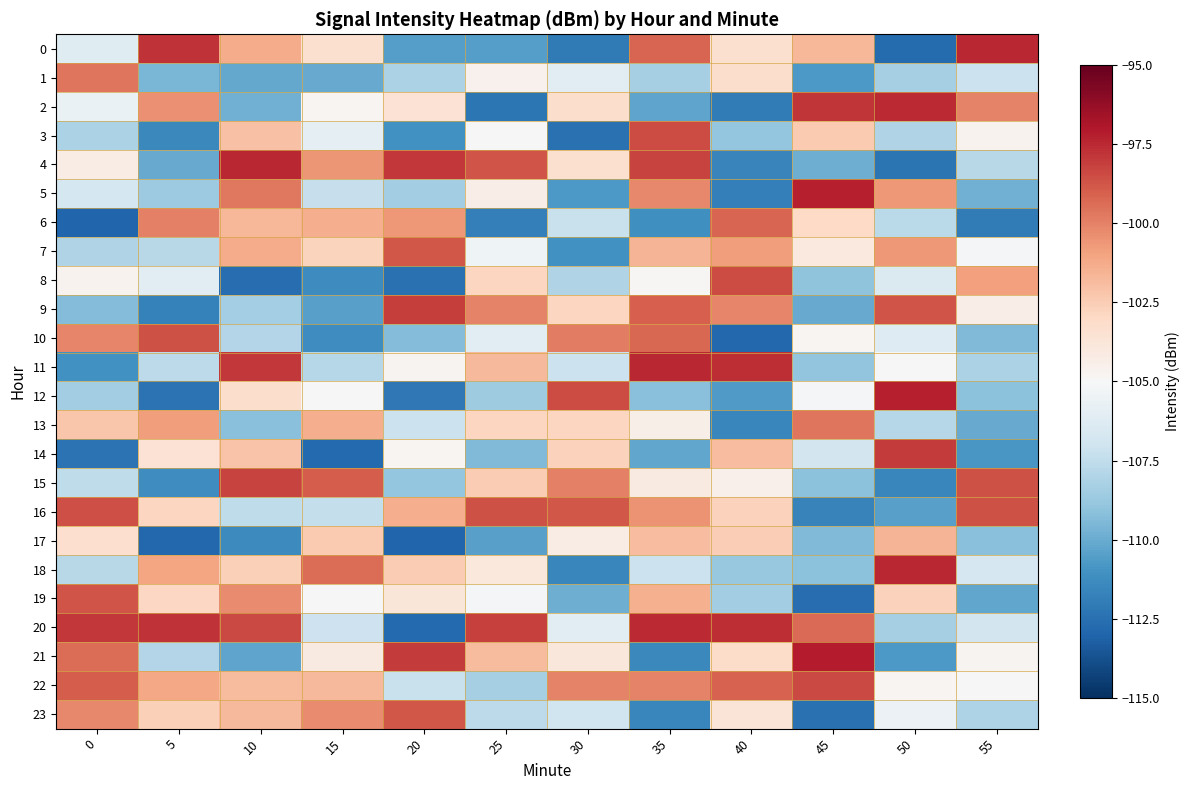

Rank the series by their maximum value, from lowest to highest.

17, 1, 13, 6, 7, 23, 19, 10, 16, 8, 3, 22, 15, 9, 14, 2, 20, 4, 0, 11, 18, 12, 5, 21